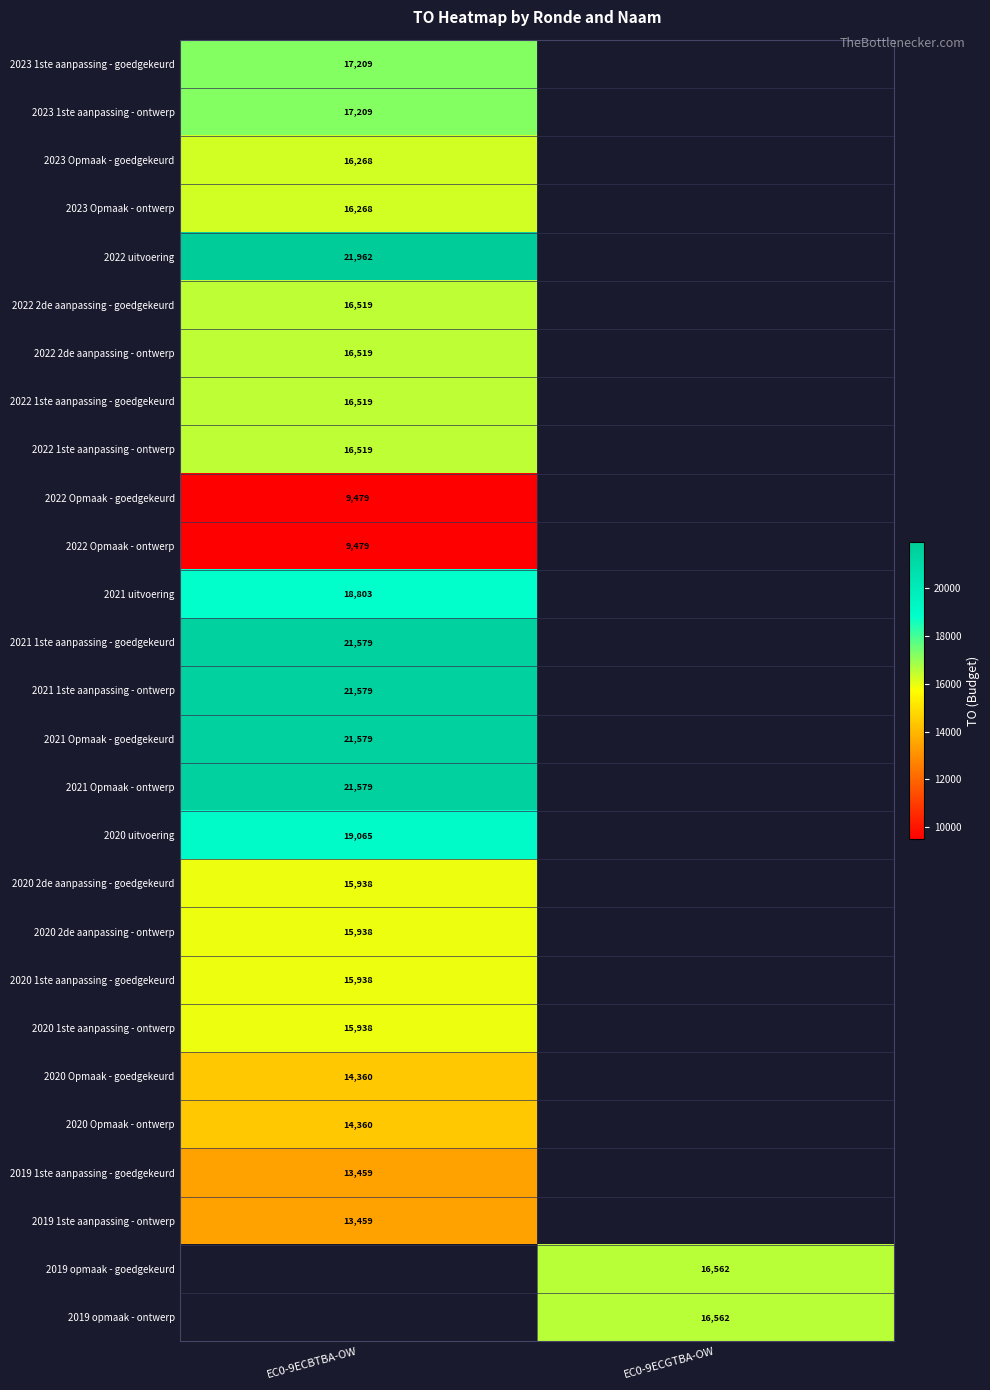

True or false: 2022 1ste aanpassing - goedgekeurd has a value of 5736 at EC0-9ECBTBA-OW.

False